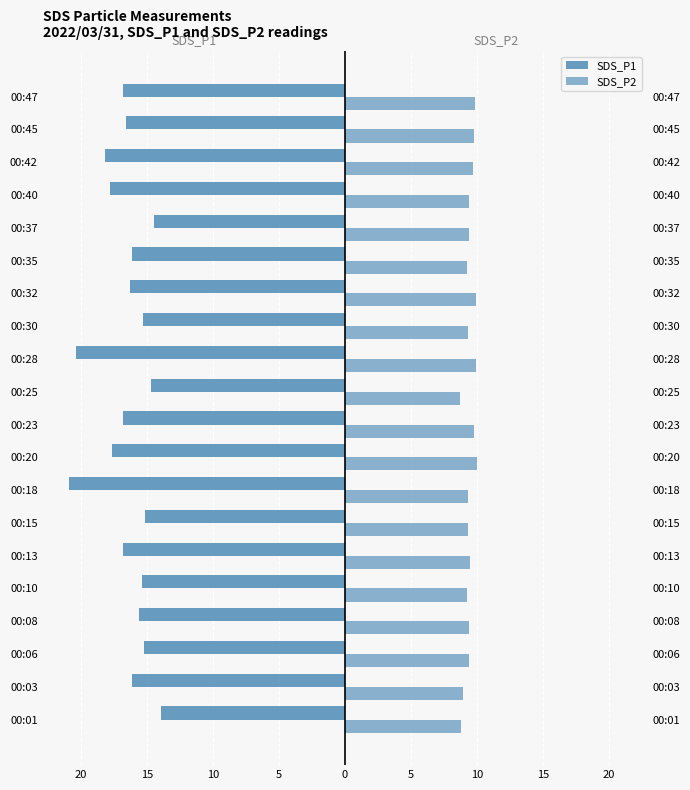

Reading left to right, transcribe all the data shown in this chart.

SDS_P1: -13.9	-16.1	-15.2	-15.6	-15.3	-16.8	-15.1	-20.9	-17.7	-16.8	-14.7	-20.4	-15.3	-16.3	-16.1	-14.5	-17.8	-18.1	-16.6	-16.8
SDS_P2: 8.8	8.9	9.3	9.3	9.2	9.4	9.3	9.3	10.0	9.7	8.7	9.9	9.3	9.9	9.2	9.4	9.3	9.7	9.8	9.8